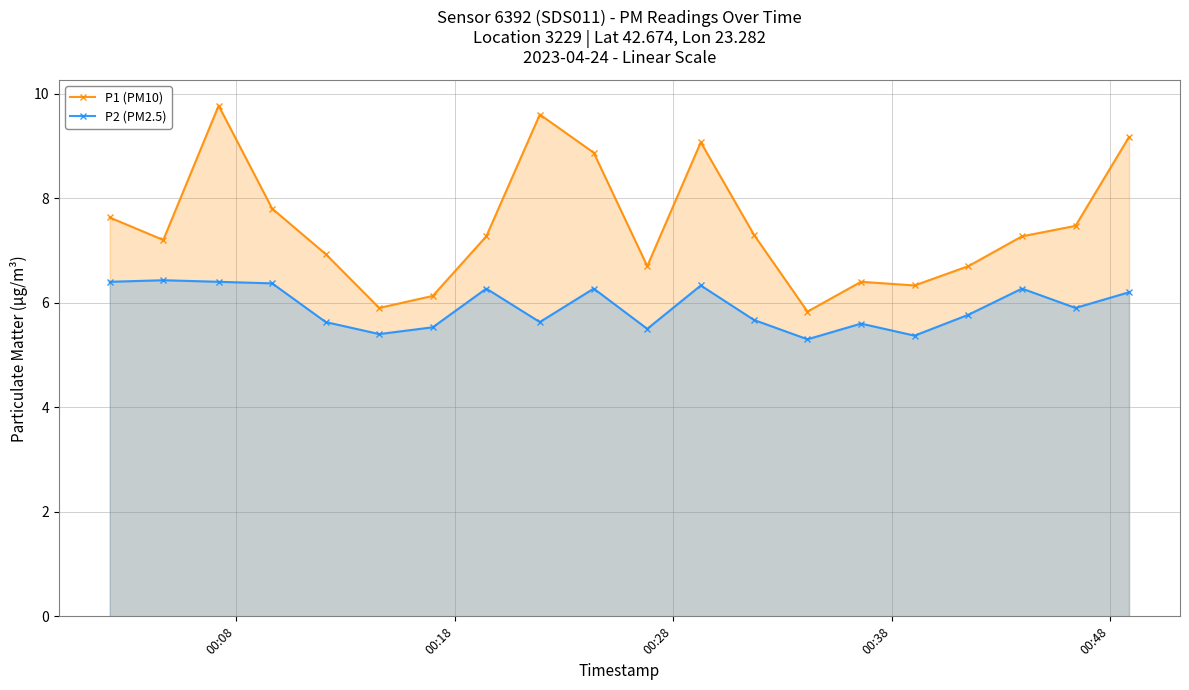

In P1 (PM10), how many points are higher than both neighbors (excluding endpoints)?

4